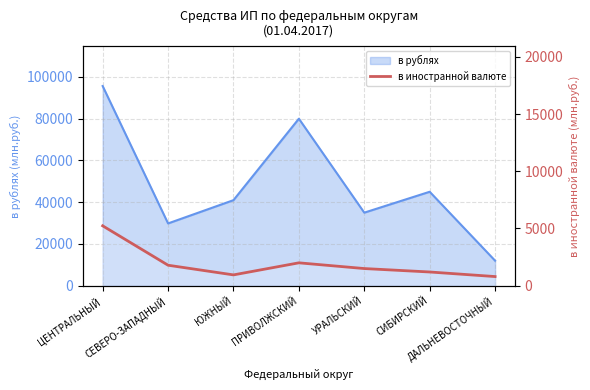

The chart shows a value of 359 at СЕВЕРО-ЗАПАДНЫЙ. True or false?

False